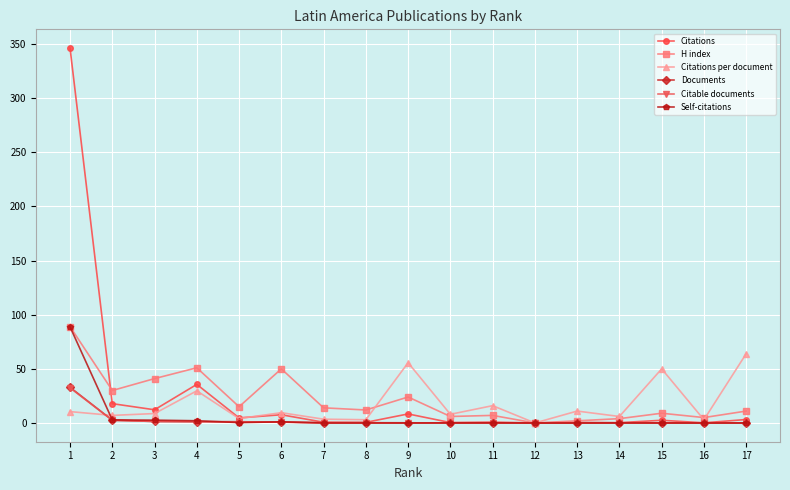

The Self-citations series shows 0.0 at 8. True or false?

True